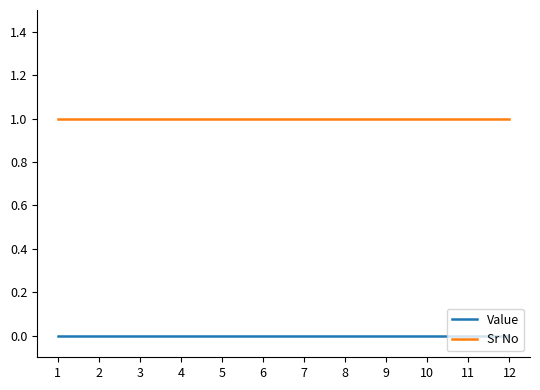

Is the value of Value at 2 greater than the value of Sr No at 6?

No